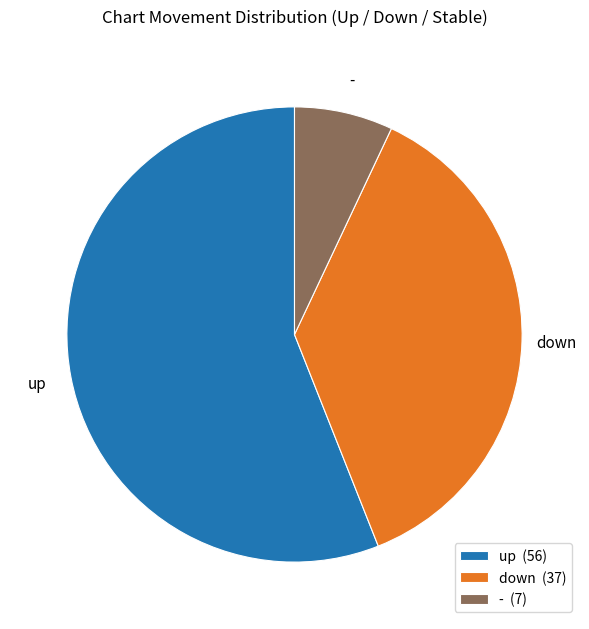

Does any single category account for the majority?

Yes